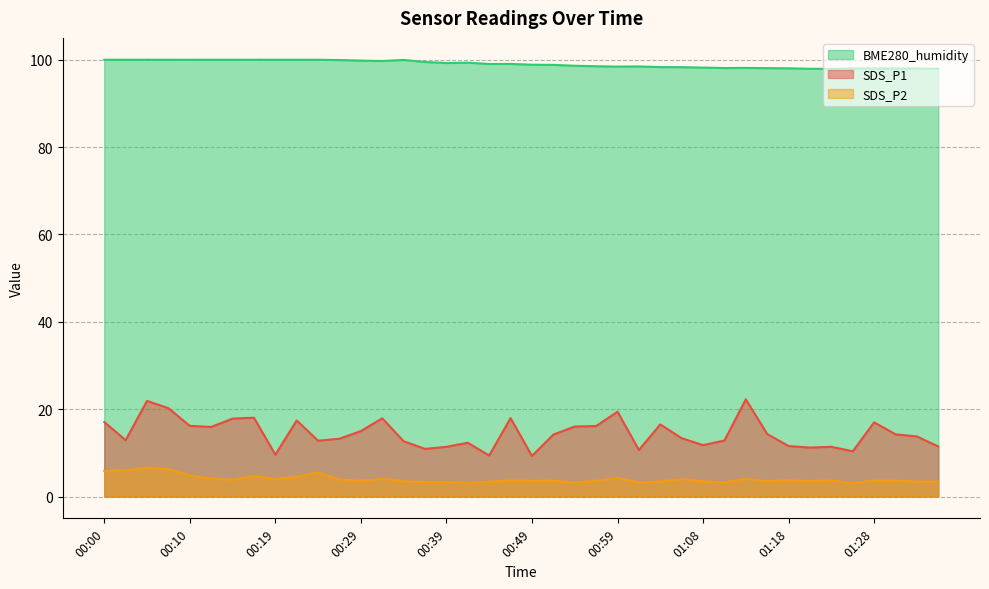

How many interior local peaks does the BME280_humidity series have?

7